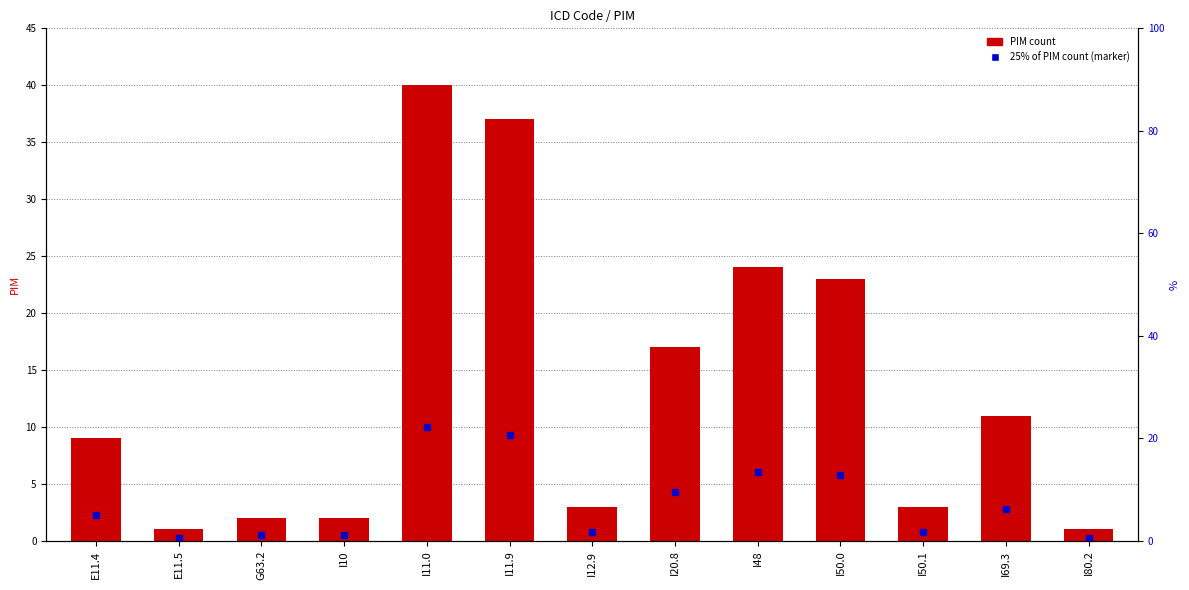

Are the bars horizontal?

No